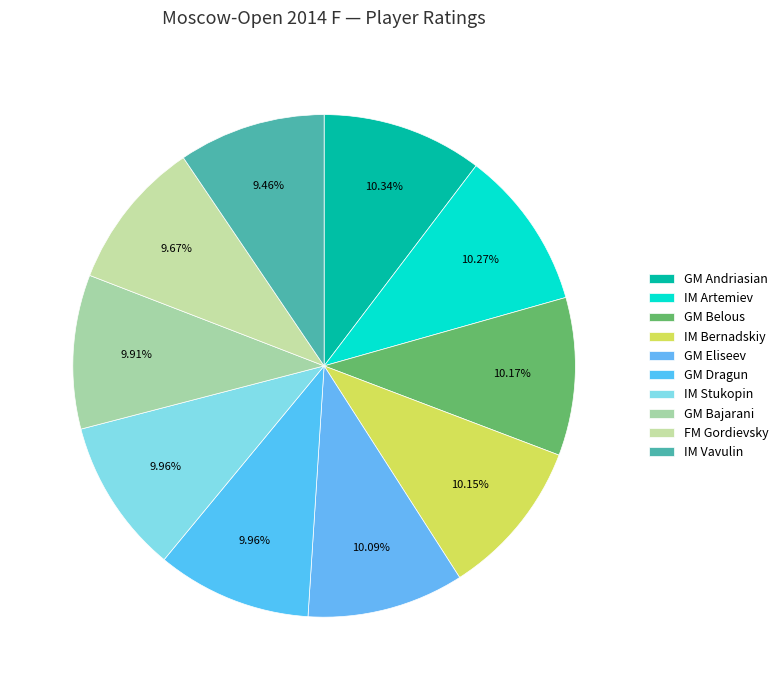

To the nearest percent, what percentage of the pie is GM Bajarani?

10%